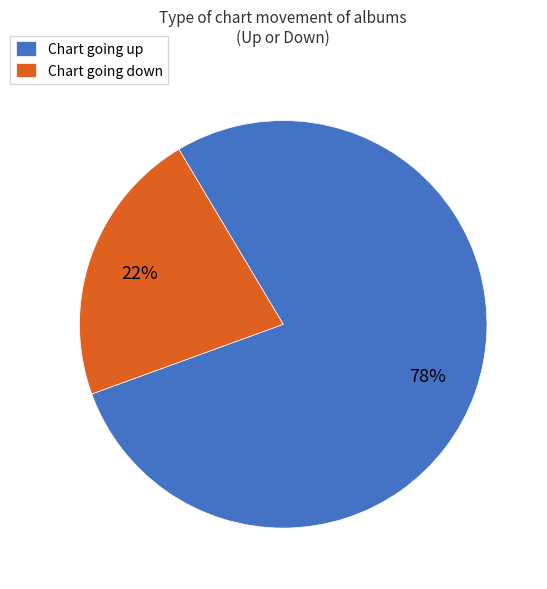

The Chart going up slice represents 72% of the pie. True or false?

False